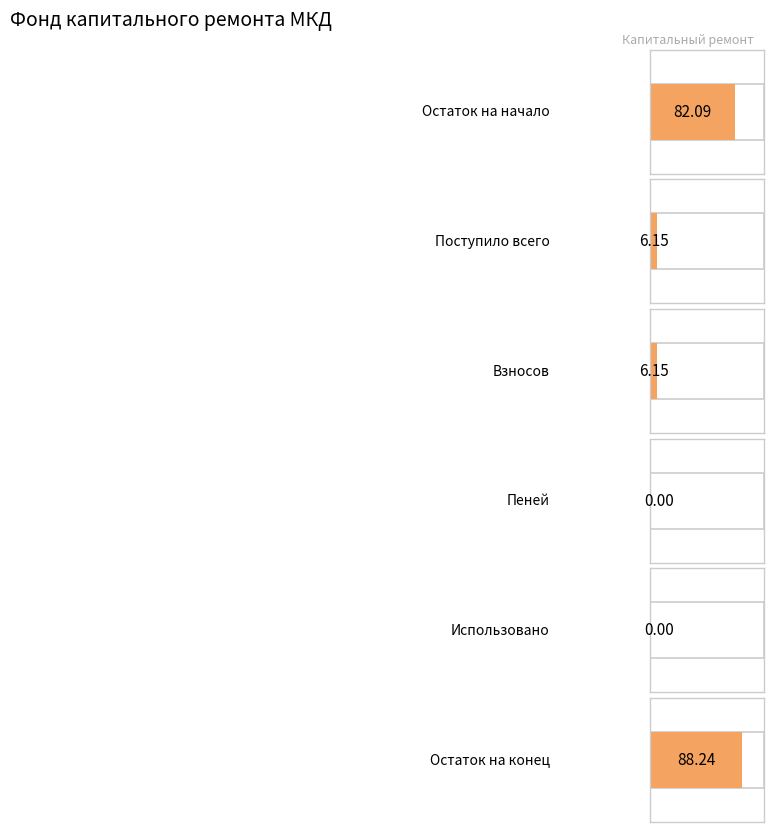

What is the label of the 5th bar from the right?

Поступило всего